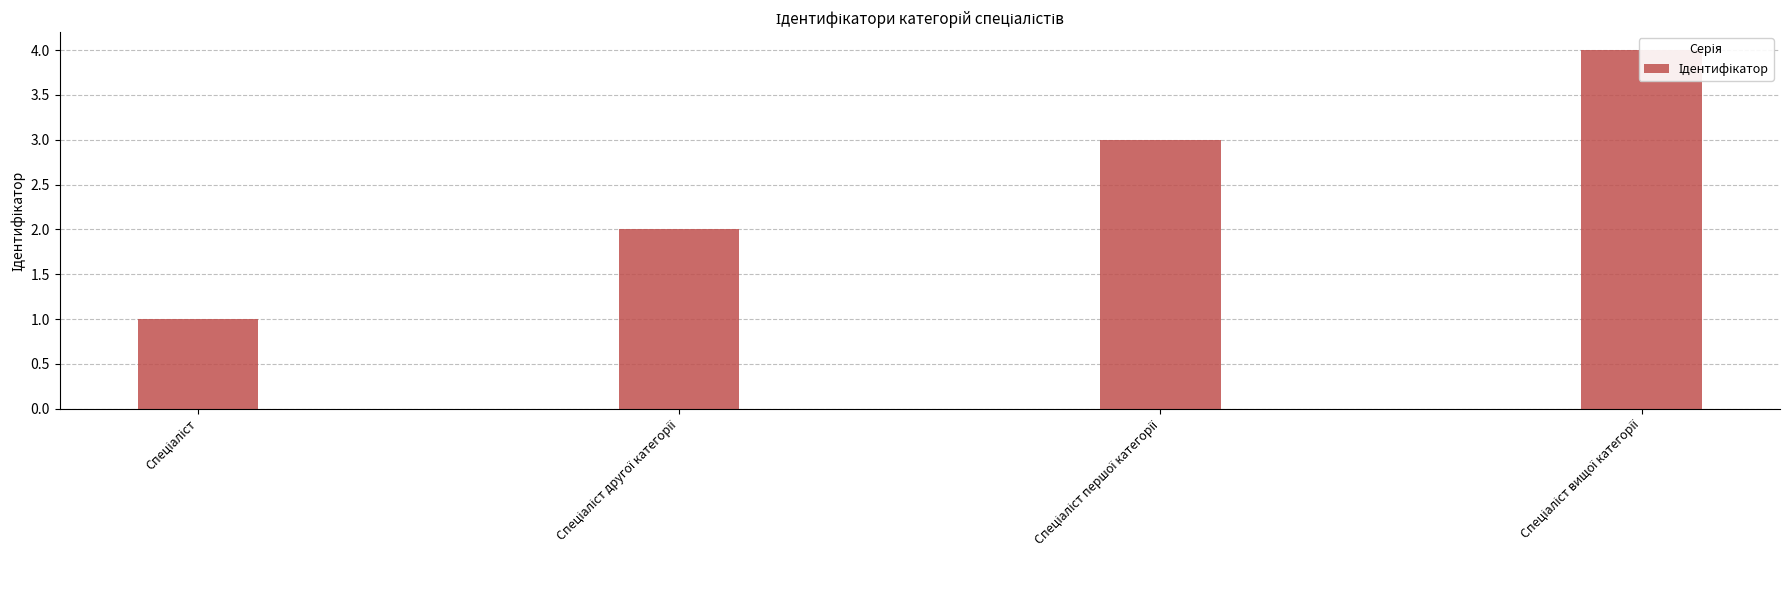

What is the ratio of the value at Спеціаліст вищої категорії to the value at Спеціаліст першої категорії?

1.3